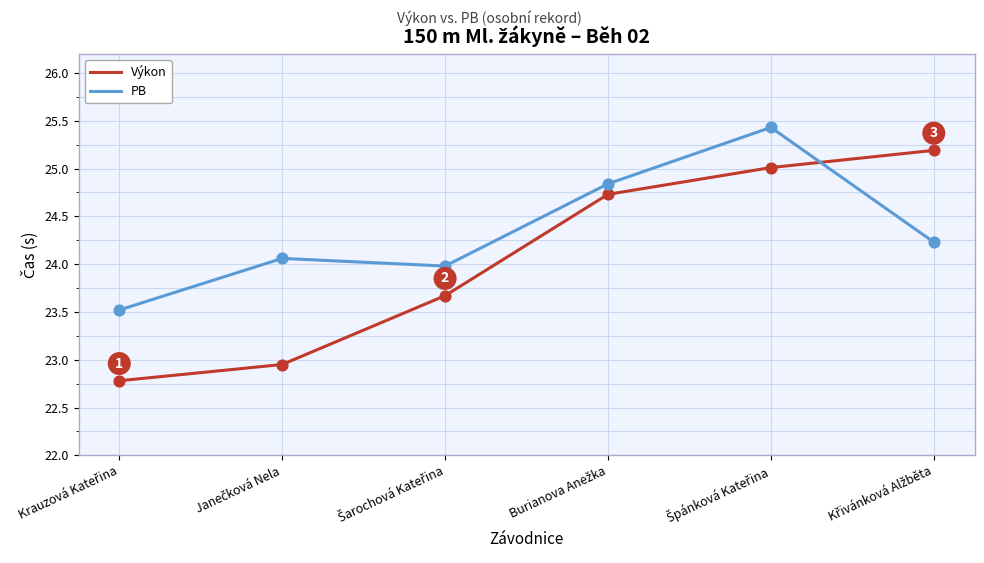

Which series has the largest total across all categories?

PB